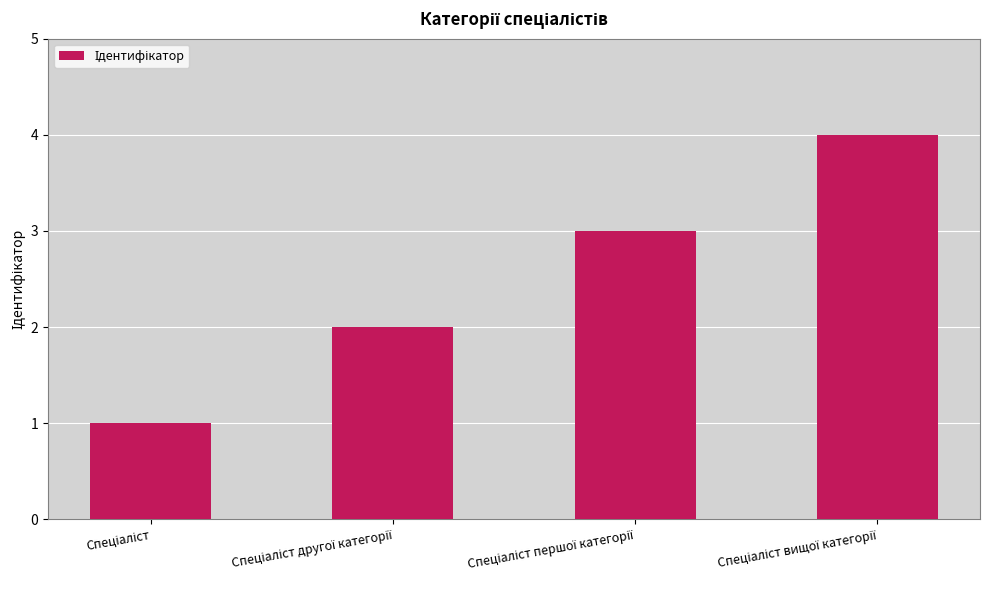

How many categories are shown in the chart?

4